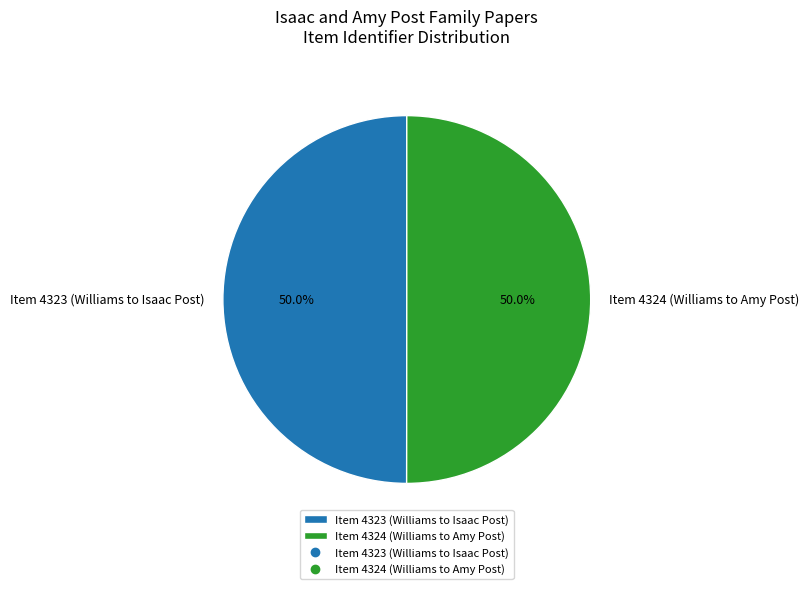

What is the total percentage of Item 4323 (Williams to Isaac Post) and Item 4324 (Williams to Amy Post)?

100.0%